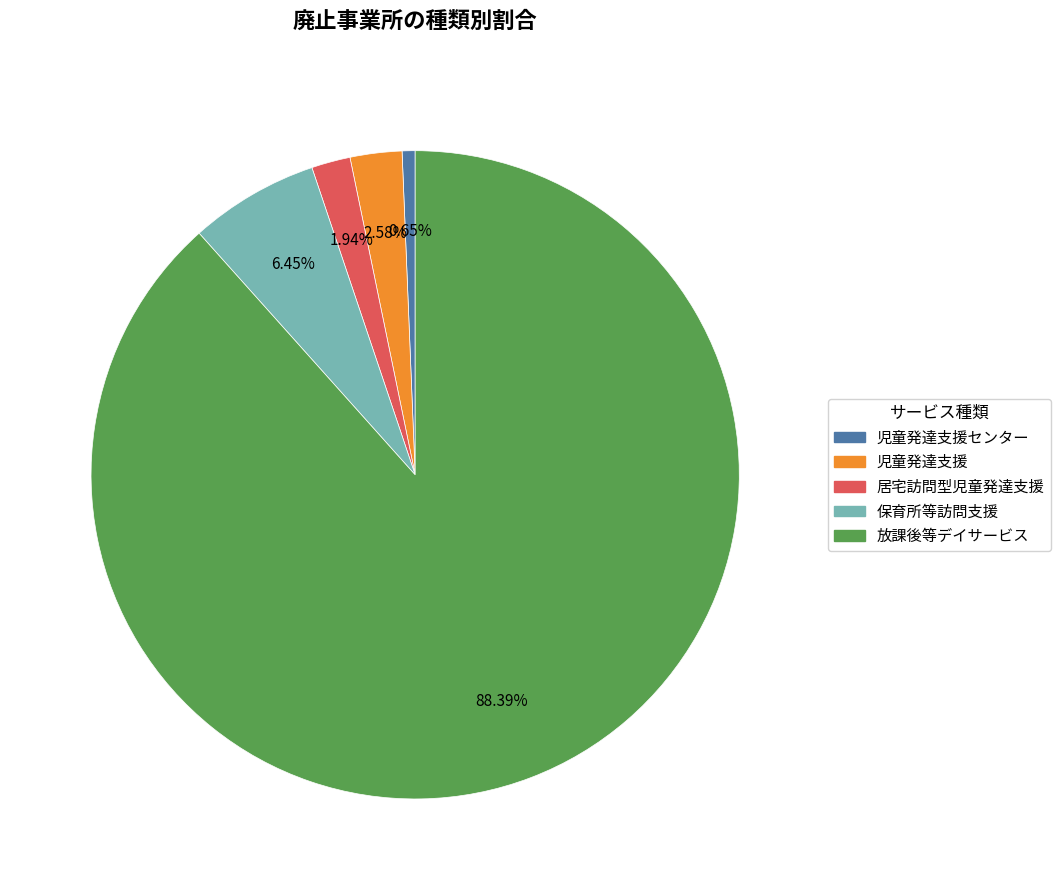

Is there any slice that represents more than half of the pie?

Yes